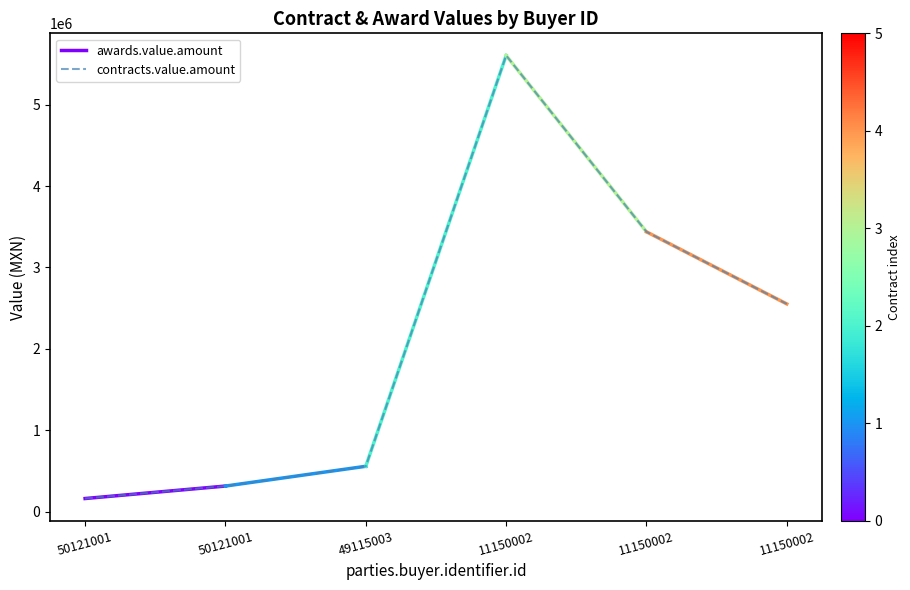

At which label is the value closest to 2883010?

11150002